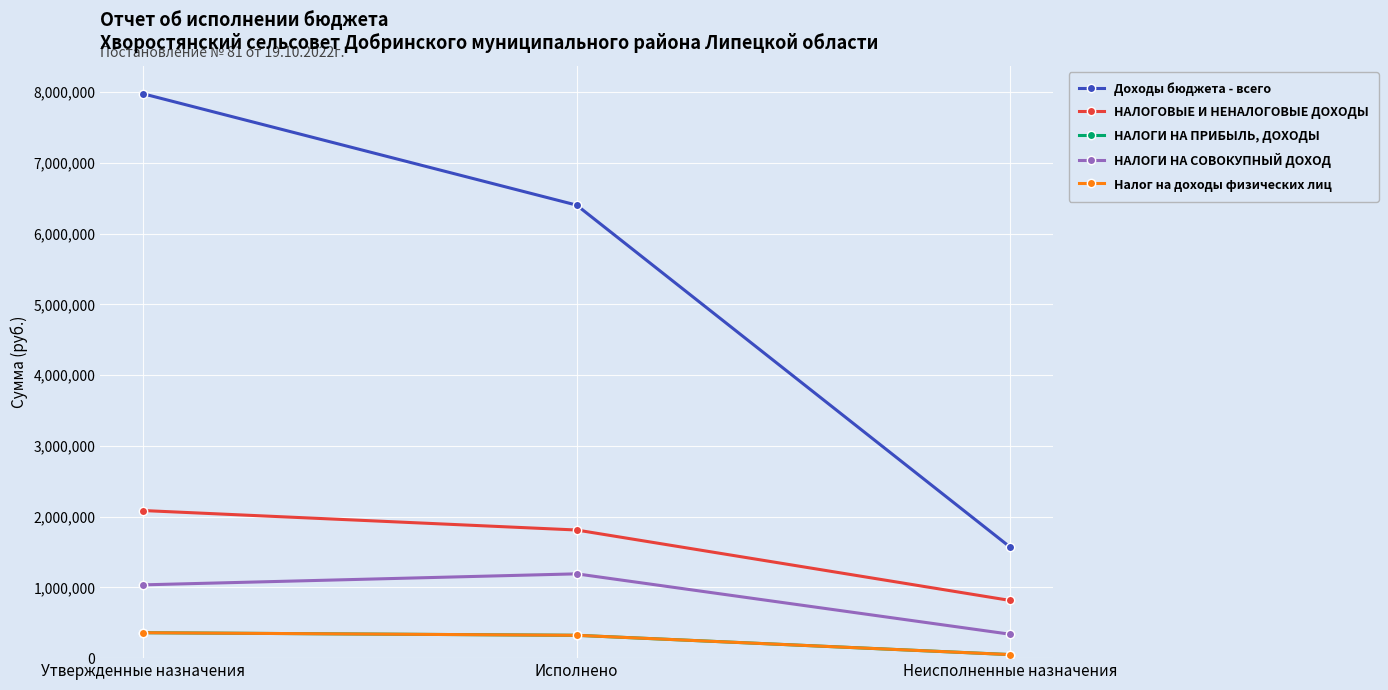

At which label does Доходы бюджета - всего reach its peak?

Утвержденные назначения